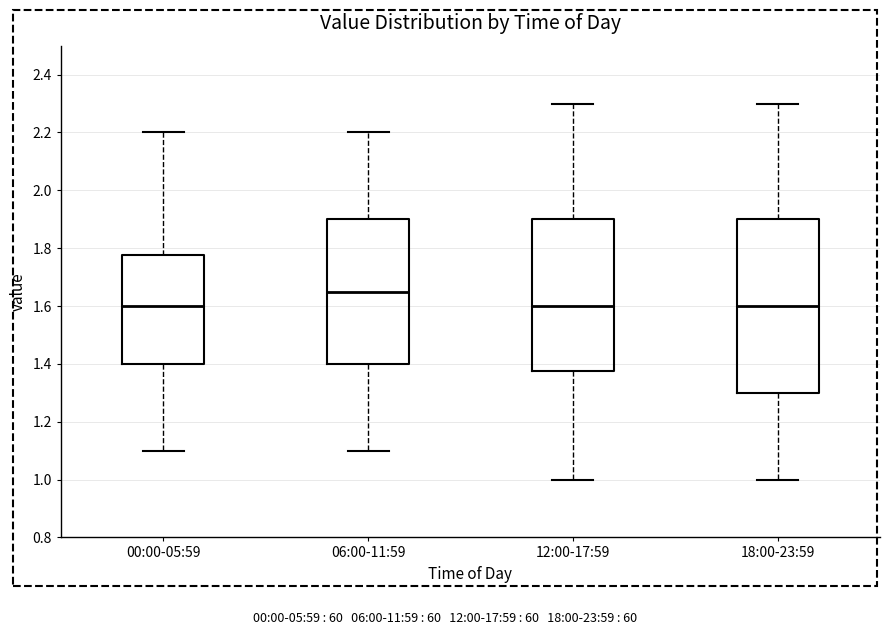

Reading left to right, transcribe this box plot: for each box, give where its median line is, the range the box spans, and where its two whiskers end, as read against the y-axis. The values are not printed on the chart, so give them approximately, as read against the axis.

00:00-05:59: median 1.60, box 1.40 to 1.78, whiskers 1.10 to 2.20
06:00-11:59: median 1.66, box 1.40 to 1.90, whiskers 1.10 to 2.20
12:00-17:59: median 1.60, box 1.38 to 1.90, whiskers 1.00 to 2.30
18:00-23:59: median 1.60, box 1.30 to 1.90, whiskers 1.00 to 2.30